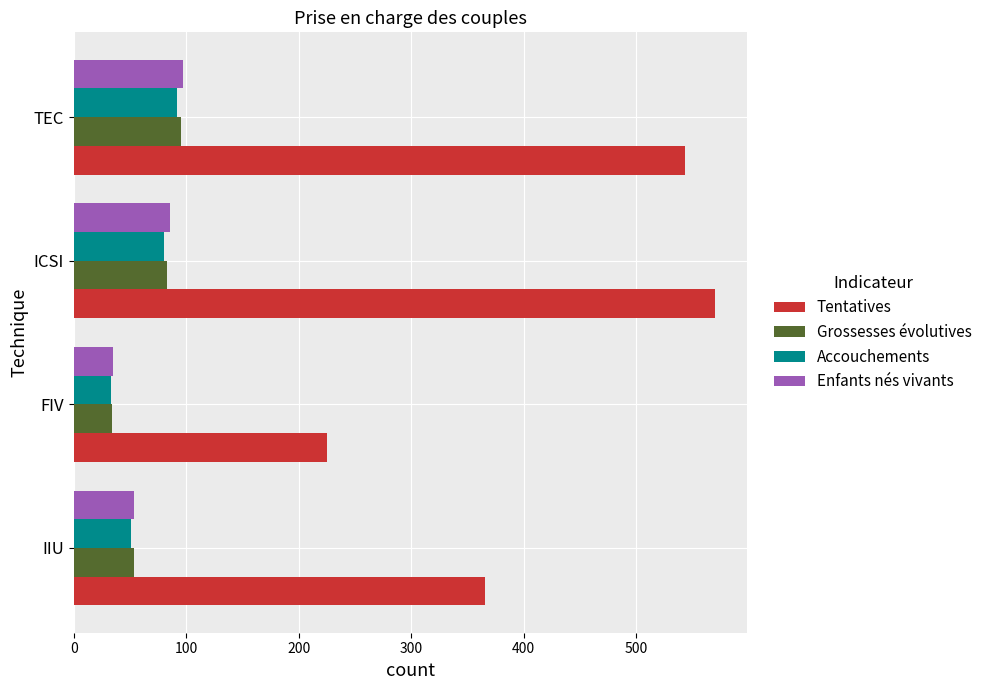

The Enfants nés vivants series shows 15 at IIU. True or false?

False